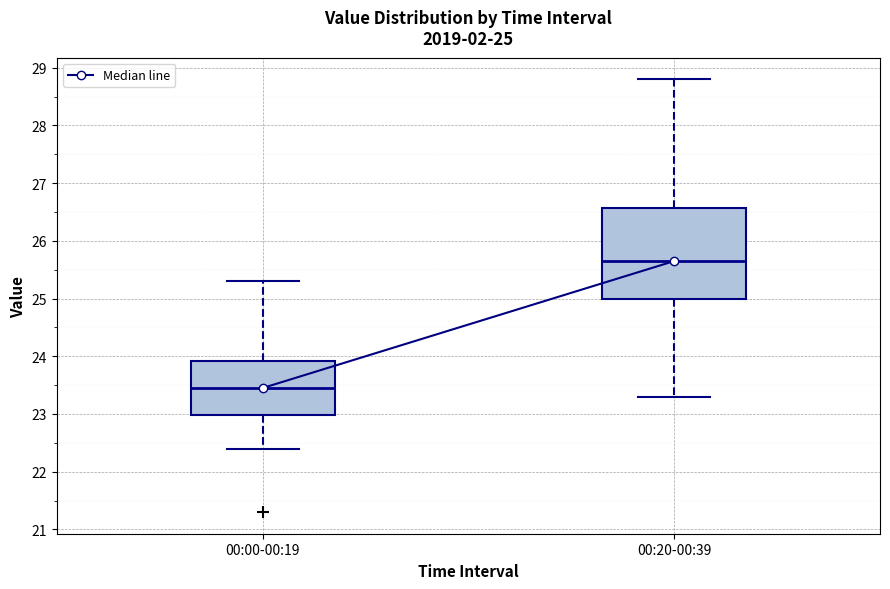

Comparing the boxes themselves (not the whiskers), which one is the tallest?

00:20-00:39